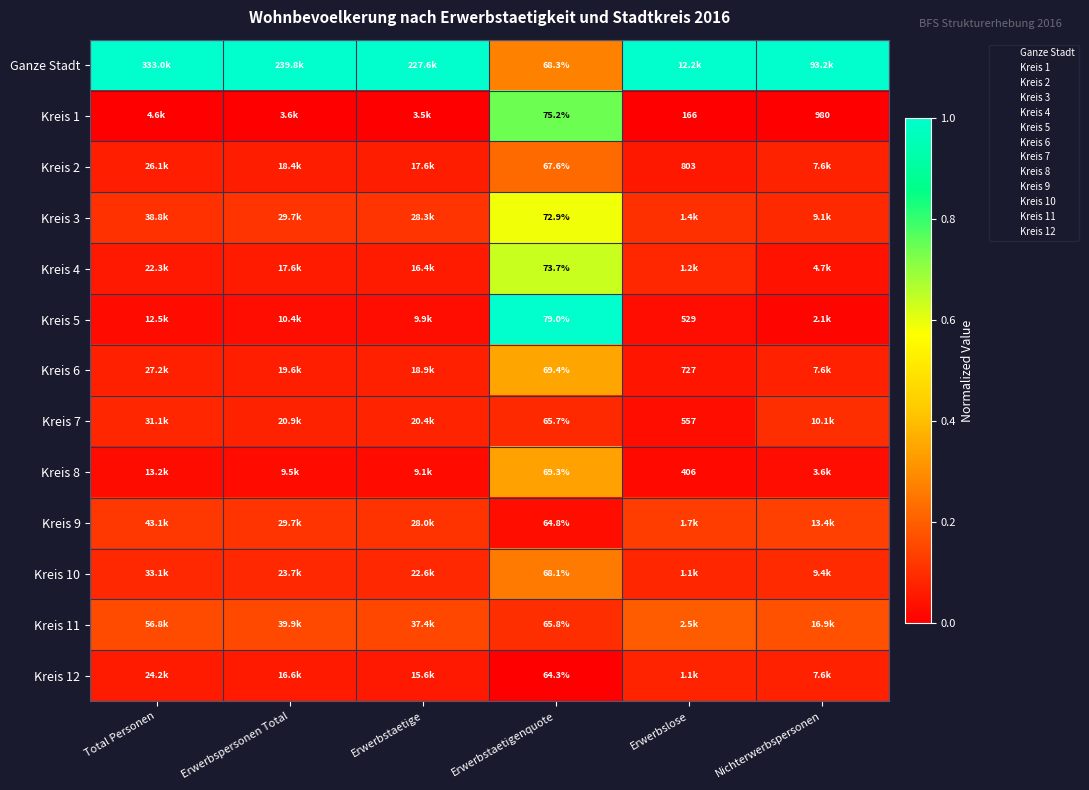

Is the value of Kreis 11 at Nichterwerbspersonen greater than the value of Ganze Stadt at Erwerbspersonen Total?

No